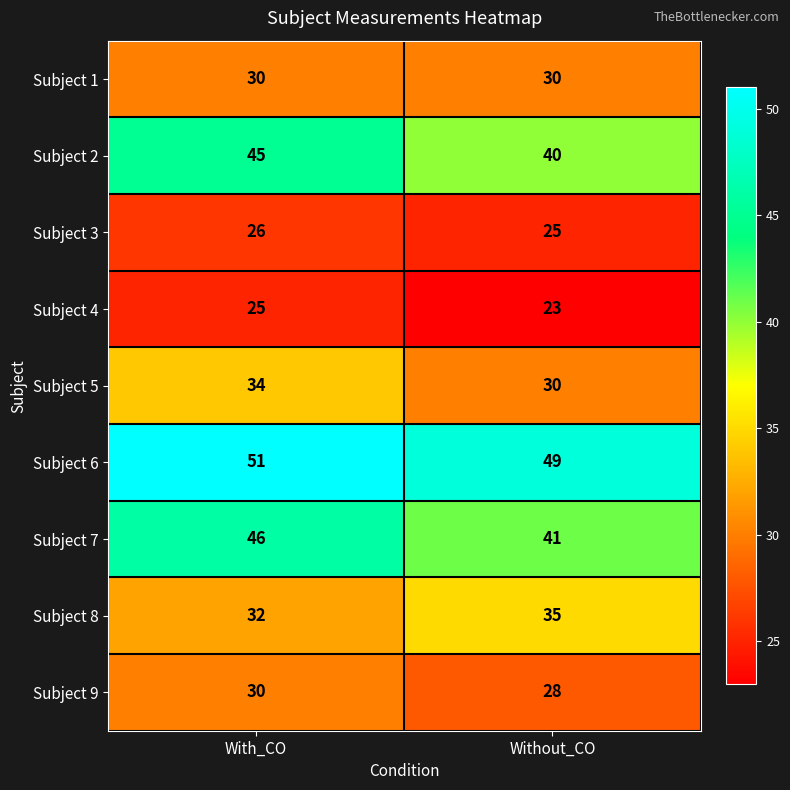

Which series has the largest total across all categories?

Subject 6